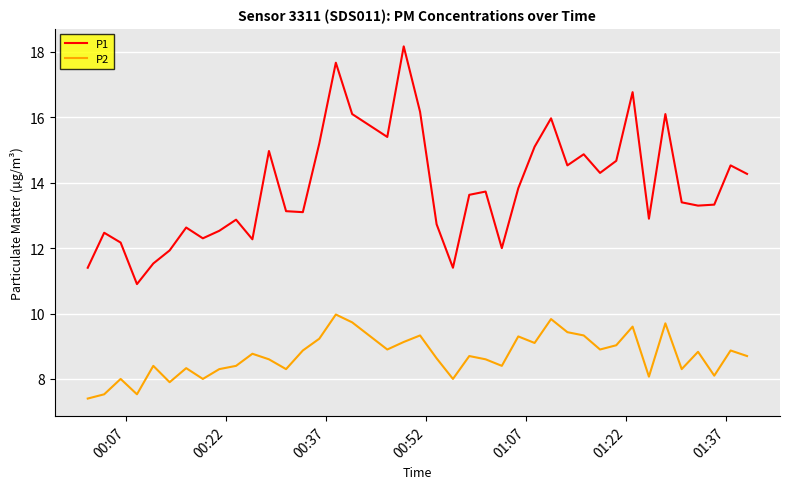

Does the chart have visible grid lines?

Yes